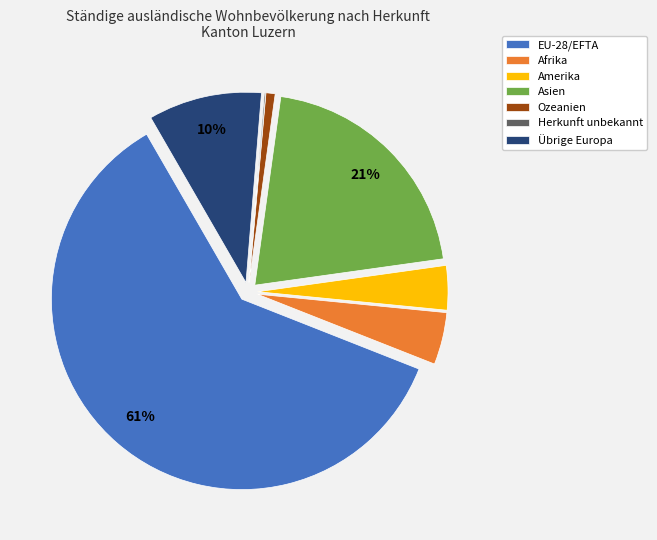

Which slice represents more than half of the pie?

EU-28/EFTA